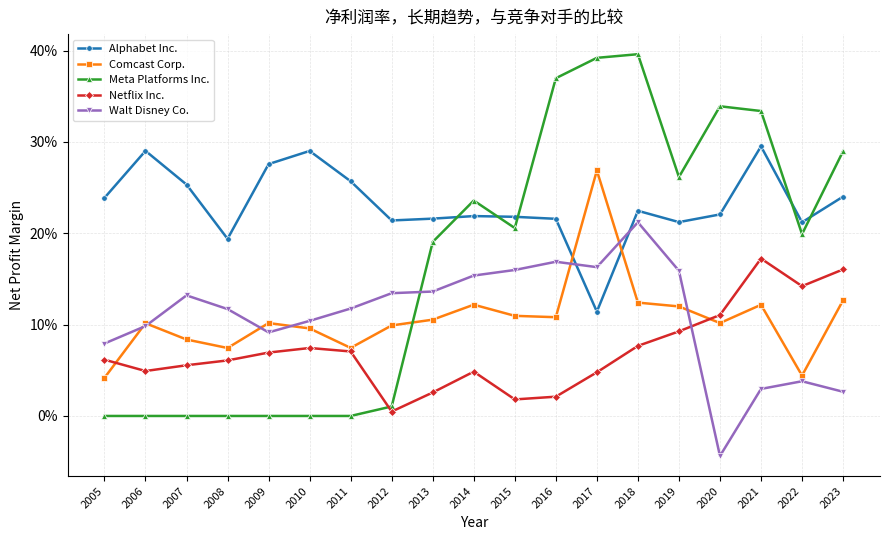

What are all the series names shown in the legend?

Alphabet Inc., Comcast Corp., Meta Platforms Inc., Netflix Inc., Walt Disney Co.